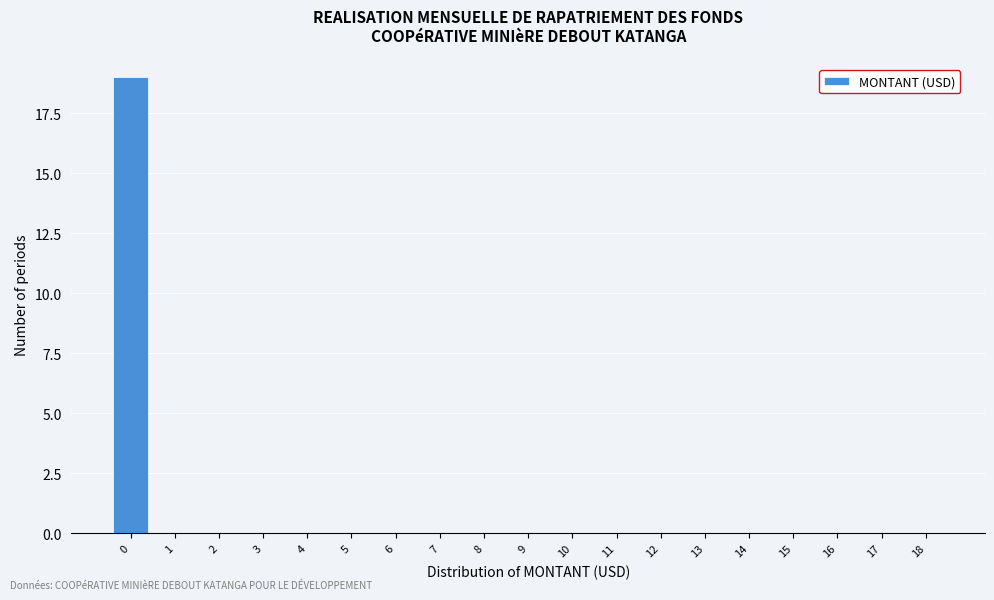

What is the height of the bar covering -0.5 to 0.5 on the x-axis? The values are not printed on the chart, so give them approximately, as read against the axis.

19